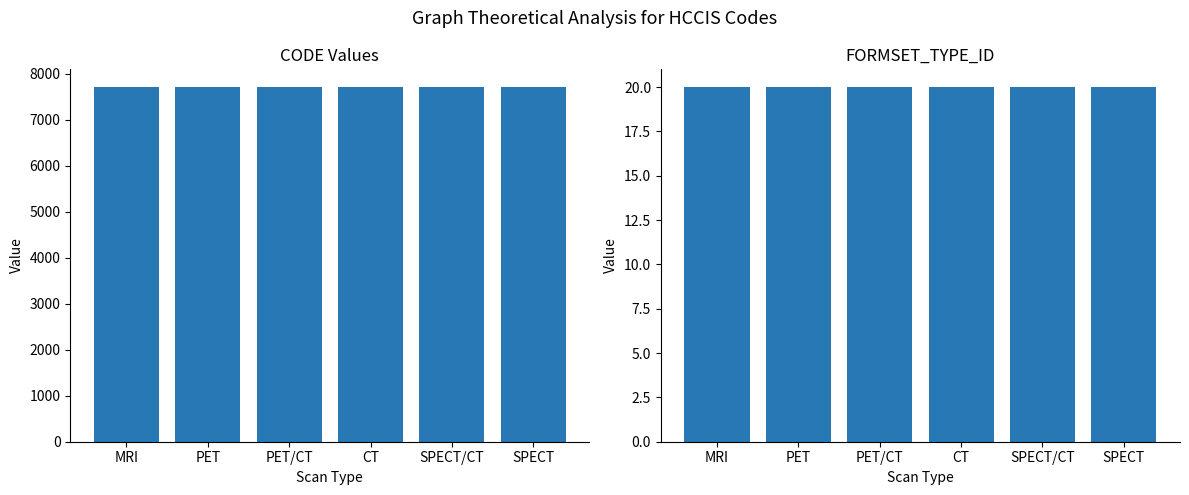

What are all the series names shown in the legend?

CODE, FORMSET_TYPE_ID